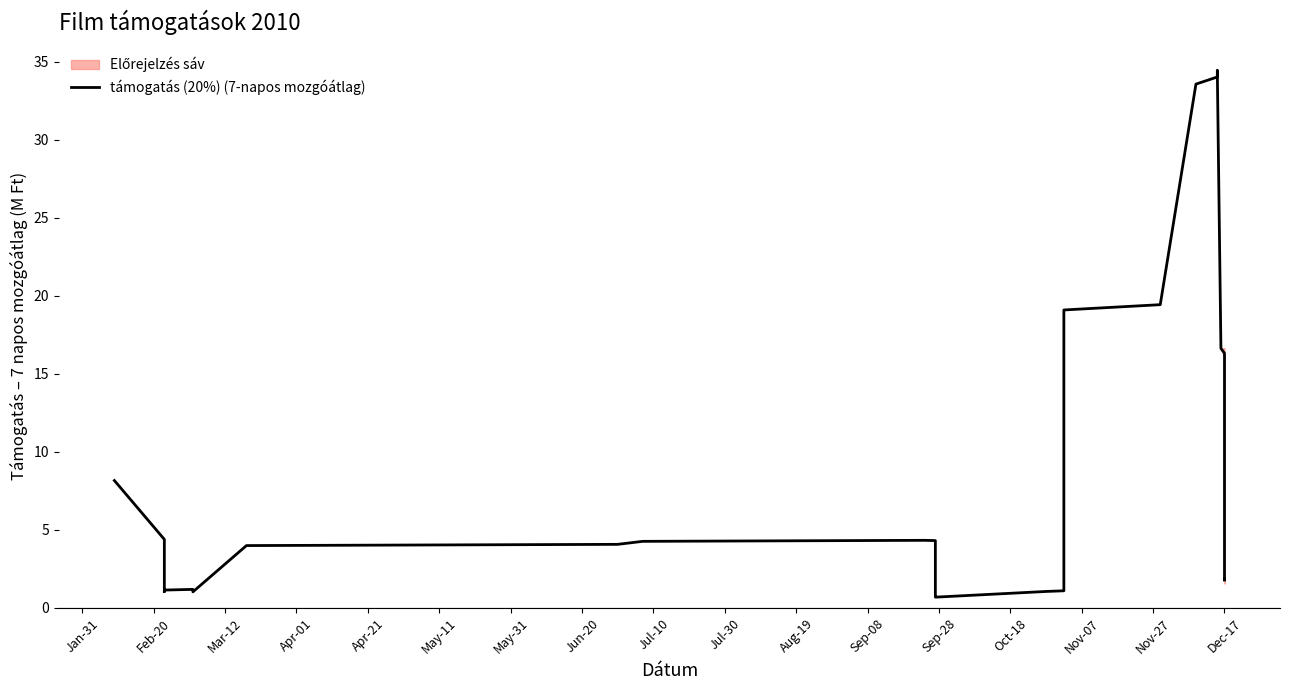

How many interior local valleys (lower than both neighbors) does the data have?

5